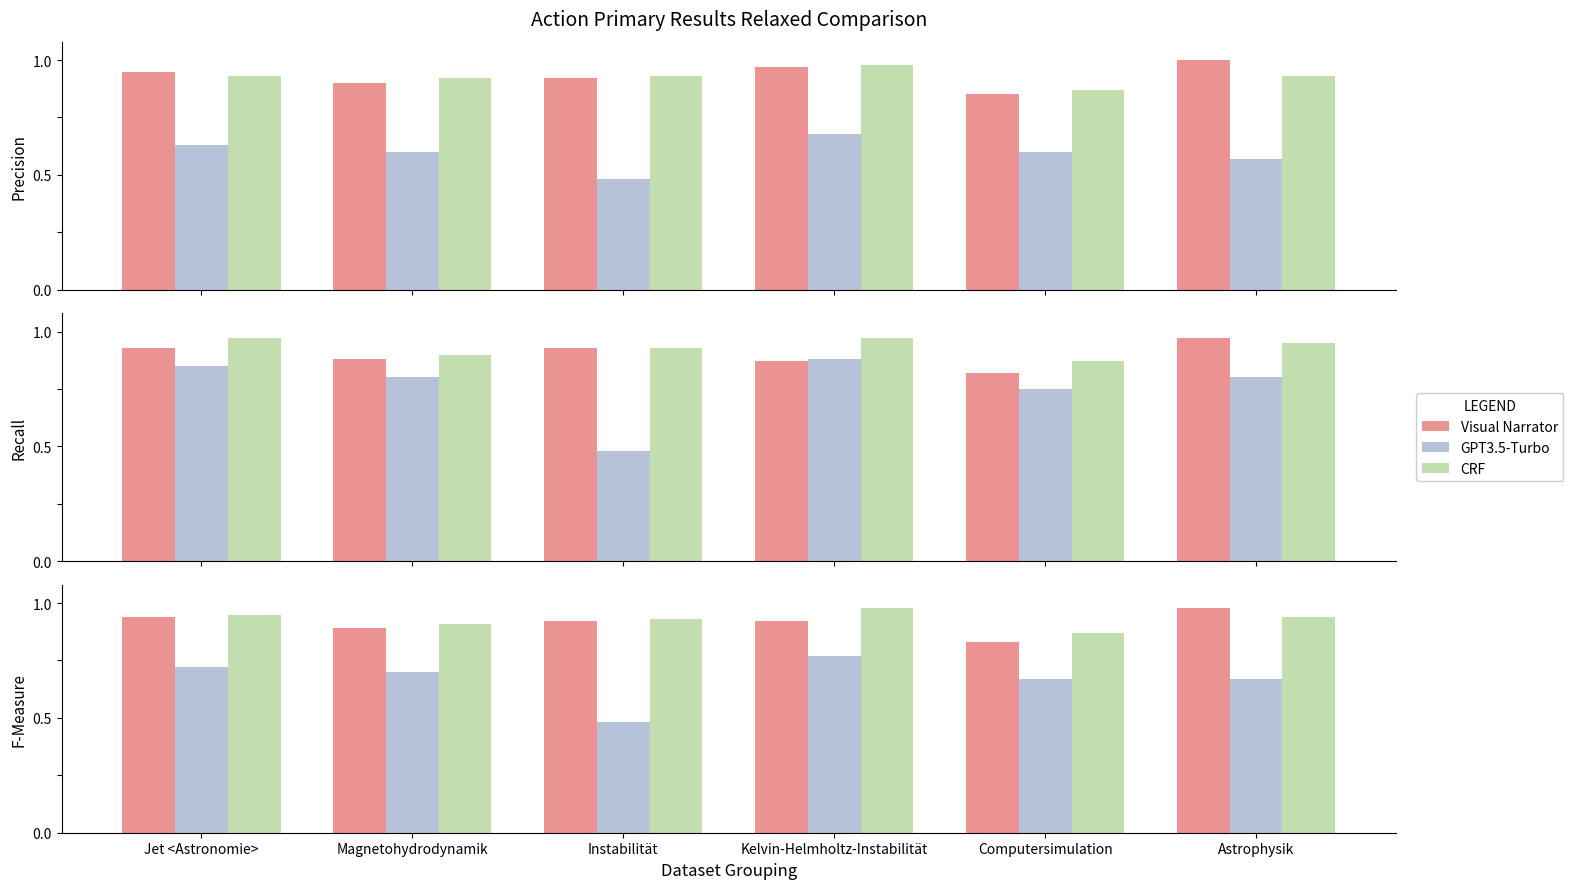

What is the average value of the Visual Narrator series?

0.9